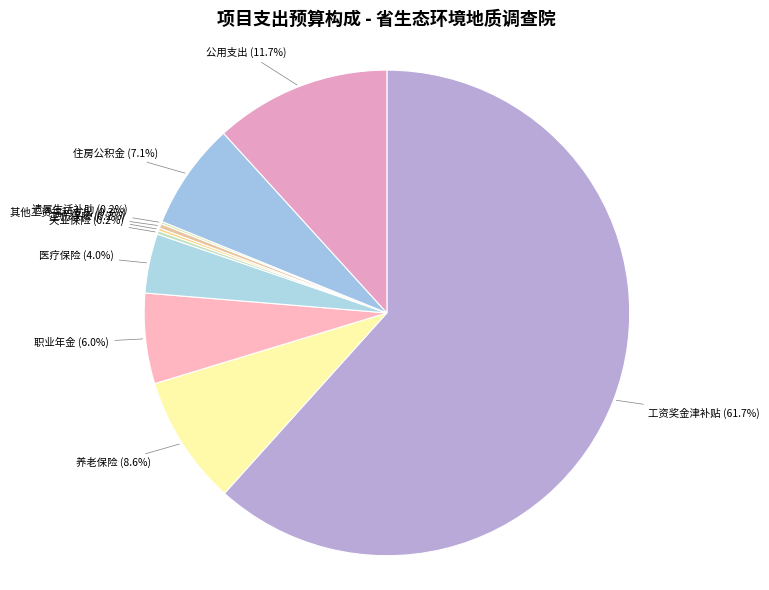

What percentage do 医疗保险 and 养老保险 together represent?

12.6%